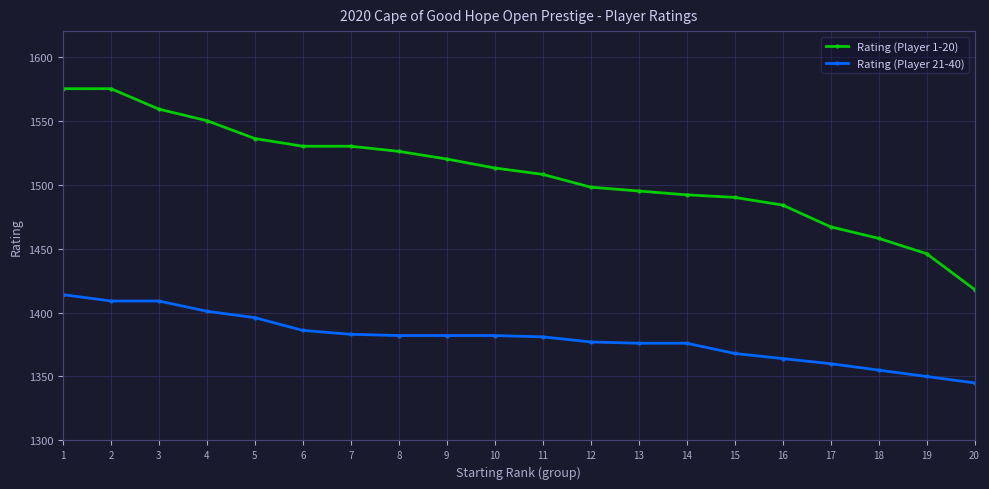

Does the chart have visible grid lines?

Yes